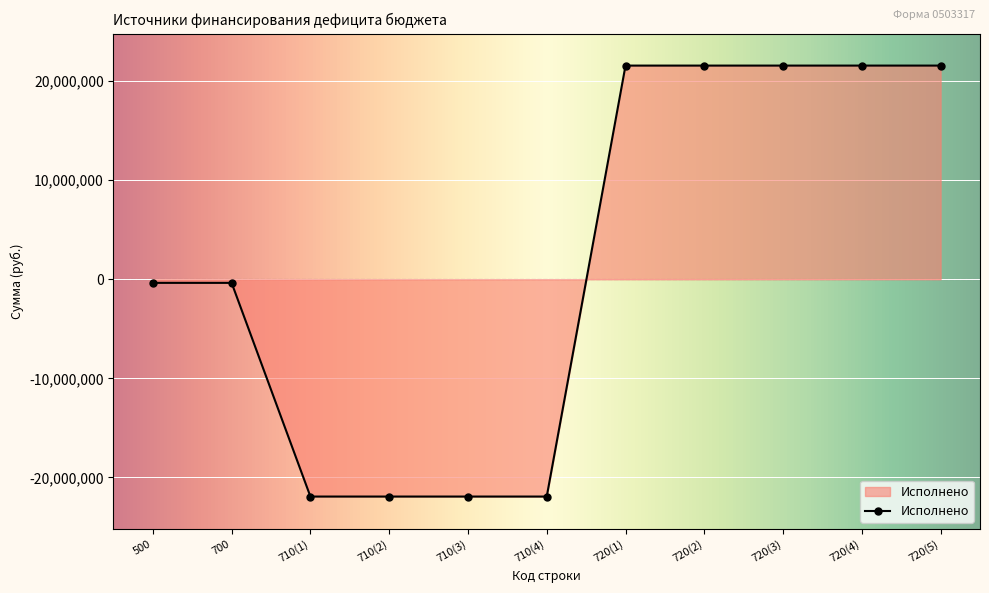

What is the change in value from 710(3) to 720(2)?

+43482706.5